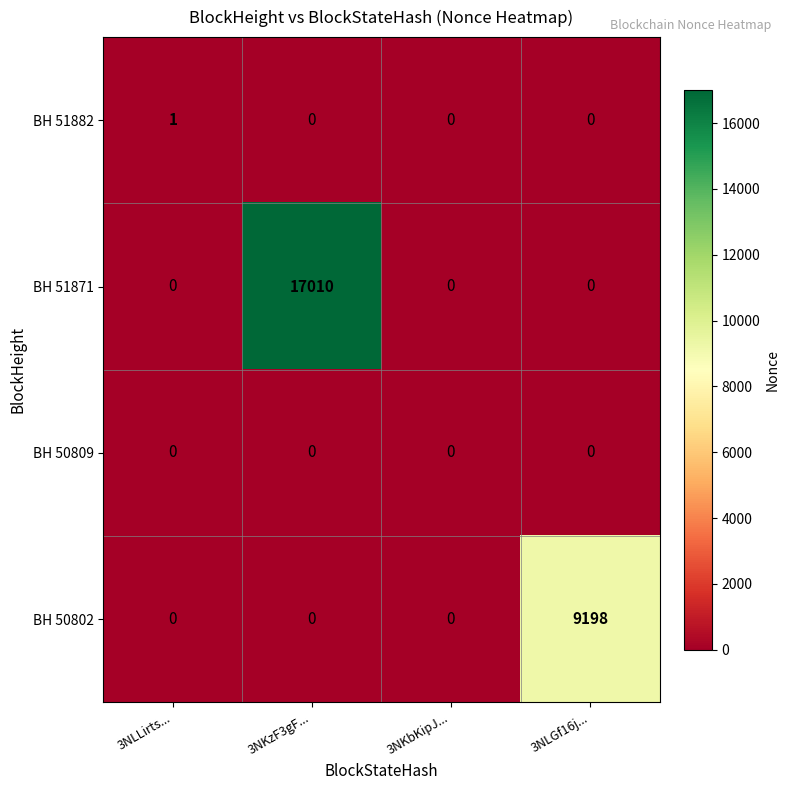

Is it true that BH 51871 equals 0 at 3NLLirts...?

True